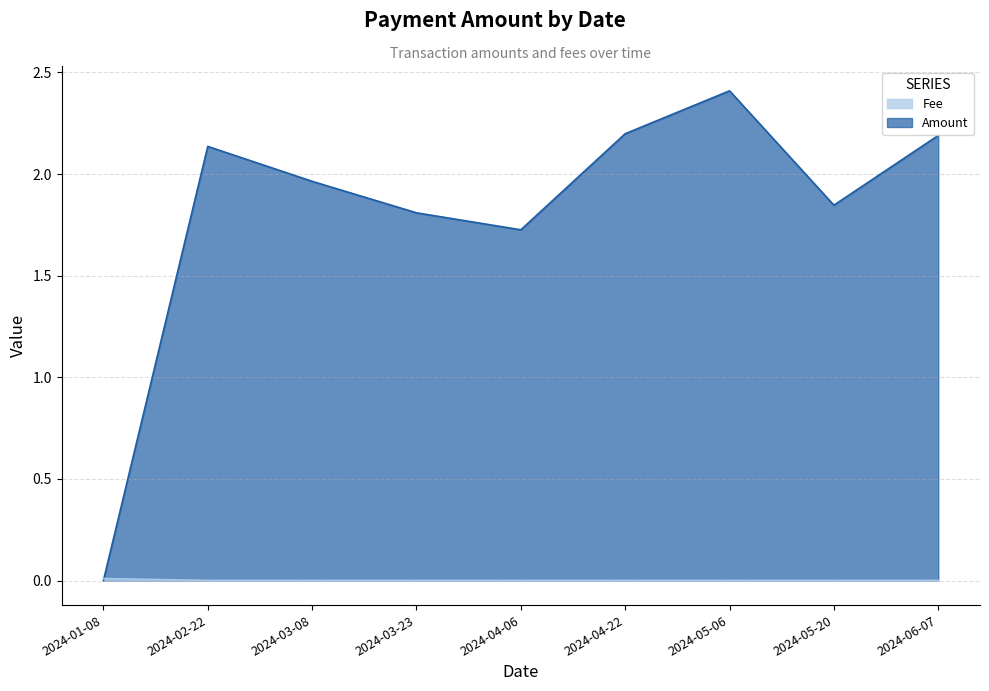

At how many categories does at least one series exceed 0?

9